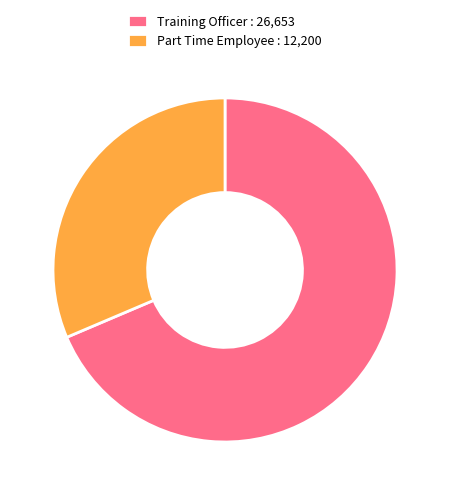

How many segments does this pie chart have?

2